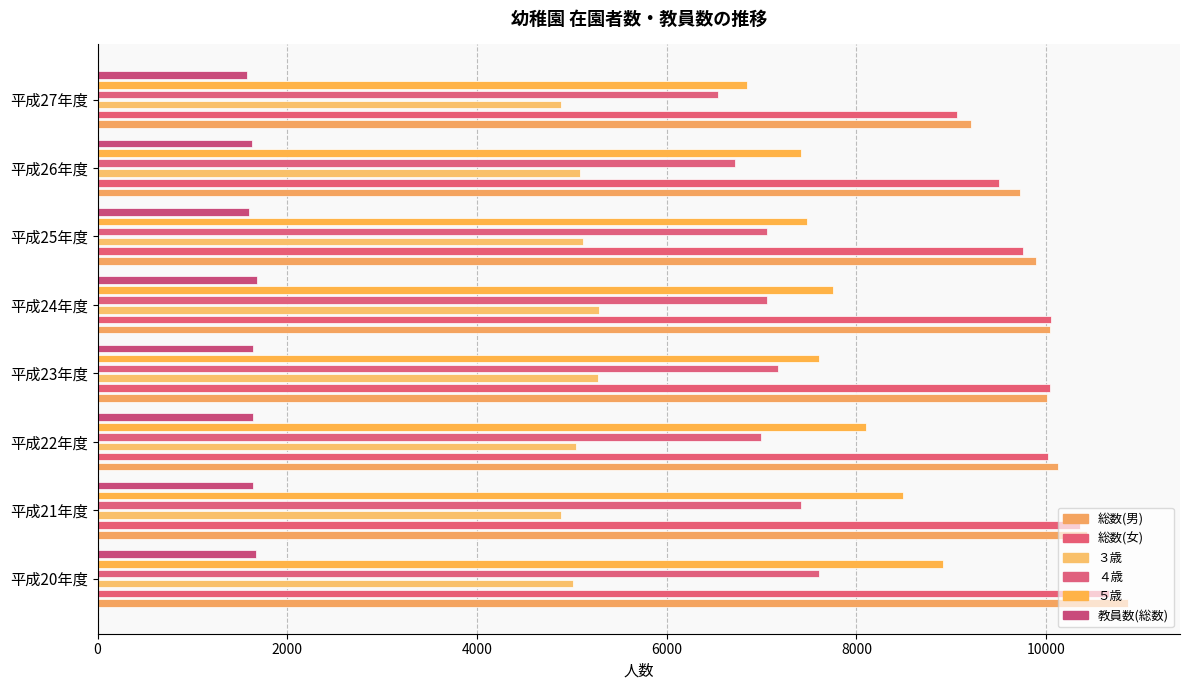

How many categories are shown in the chart?

8